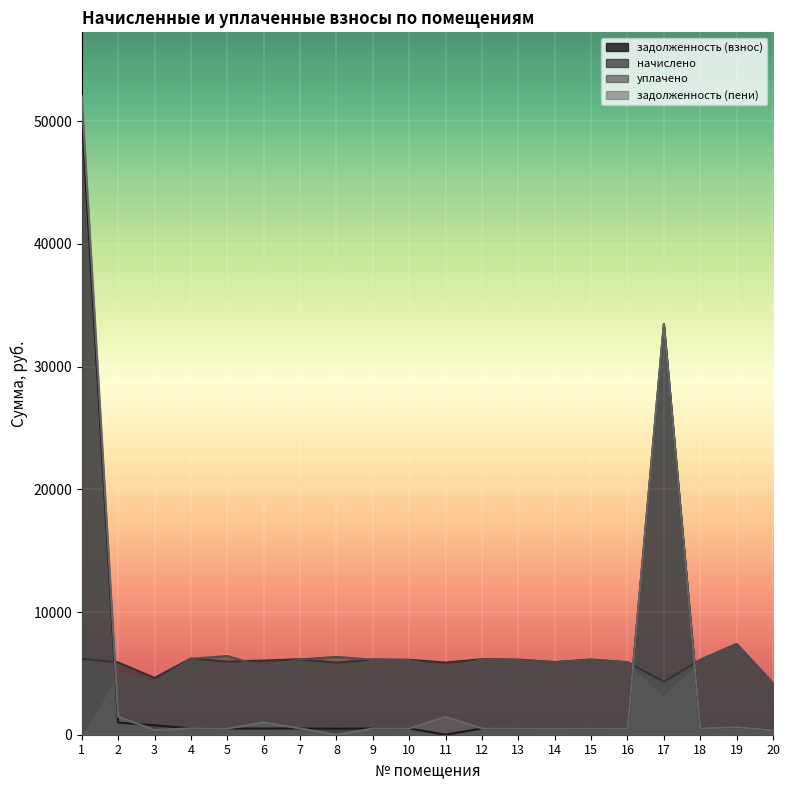

How many data points in уплачено are less than 6087?

9